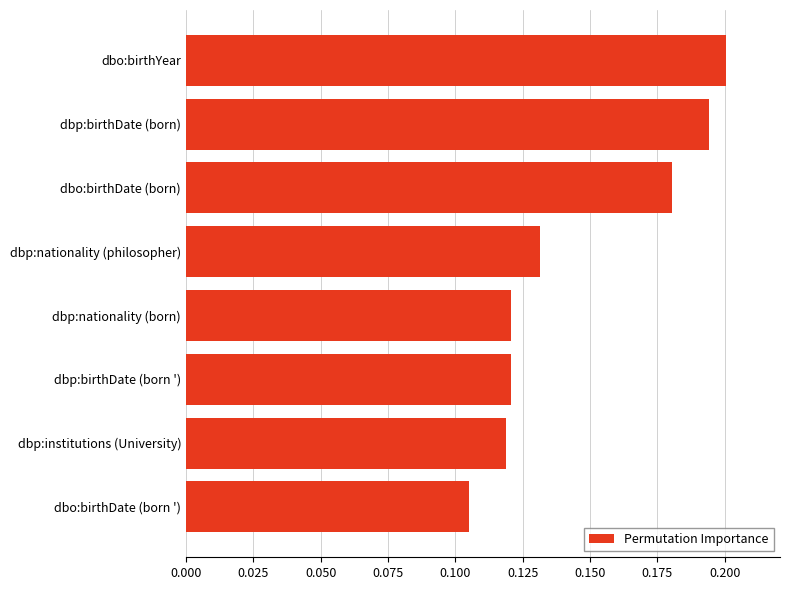

The value at dbo:birthYear is 0.1. True or false?

False